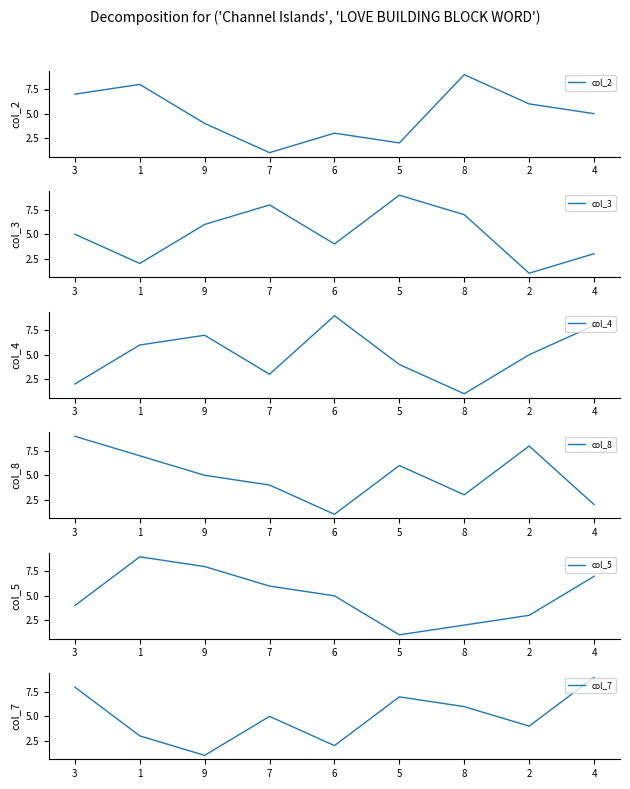

How many values in the col_3 series are below 5?

4